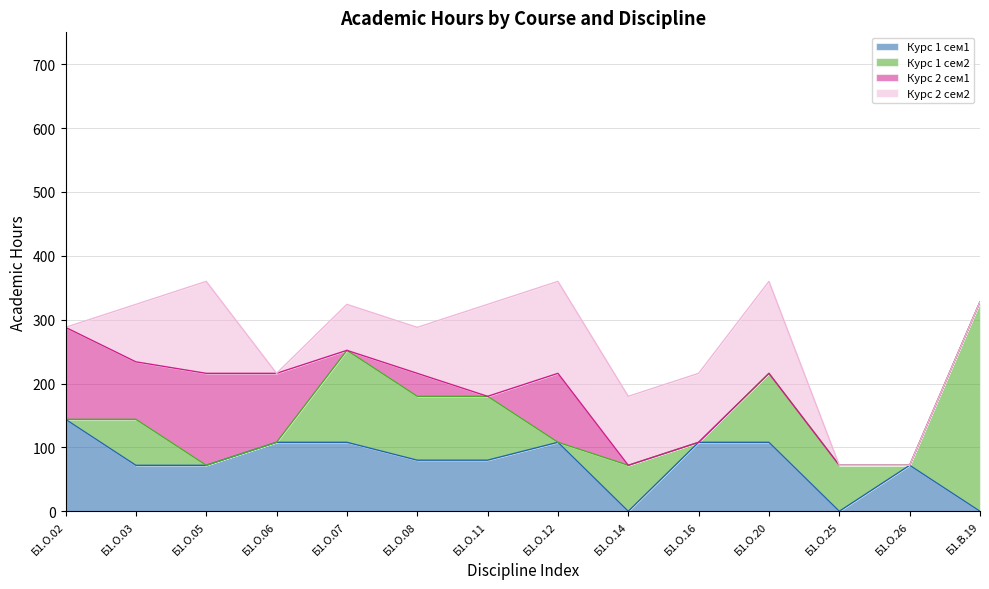

How many values are between 72 and 144?

18